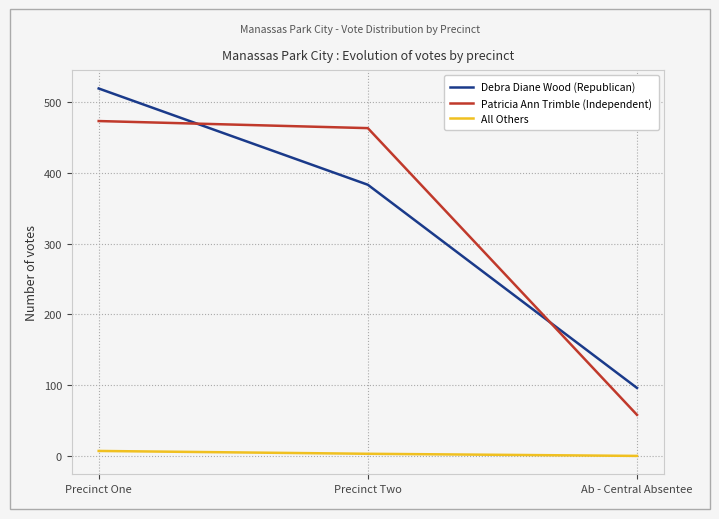

At how many categories does at least one series exceed 474?

1